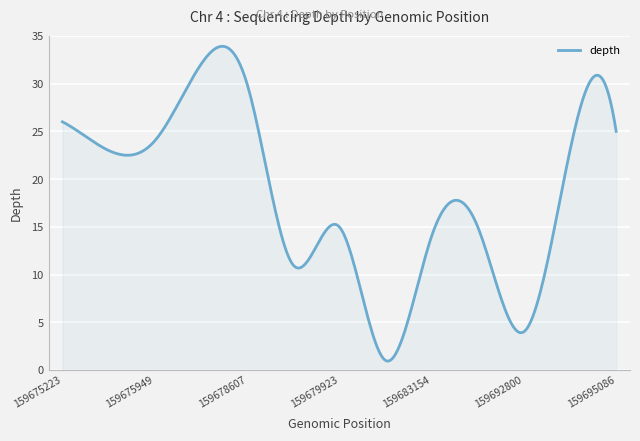

What is the maximum value shown in the chart?

33.9